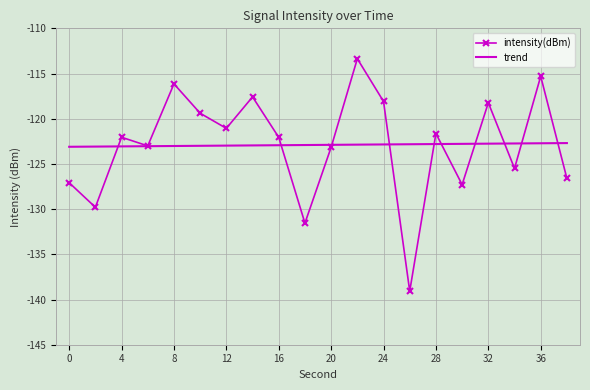

List the series in order of their peak value, lowest first.

trend, intensity(dBm)